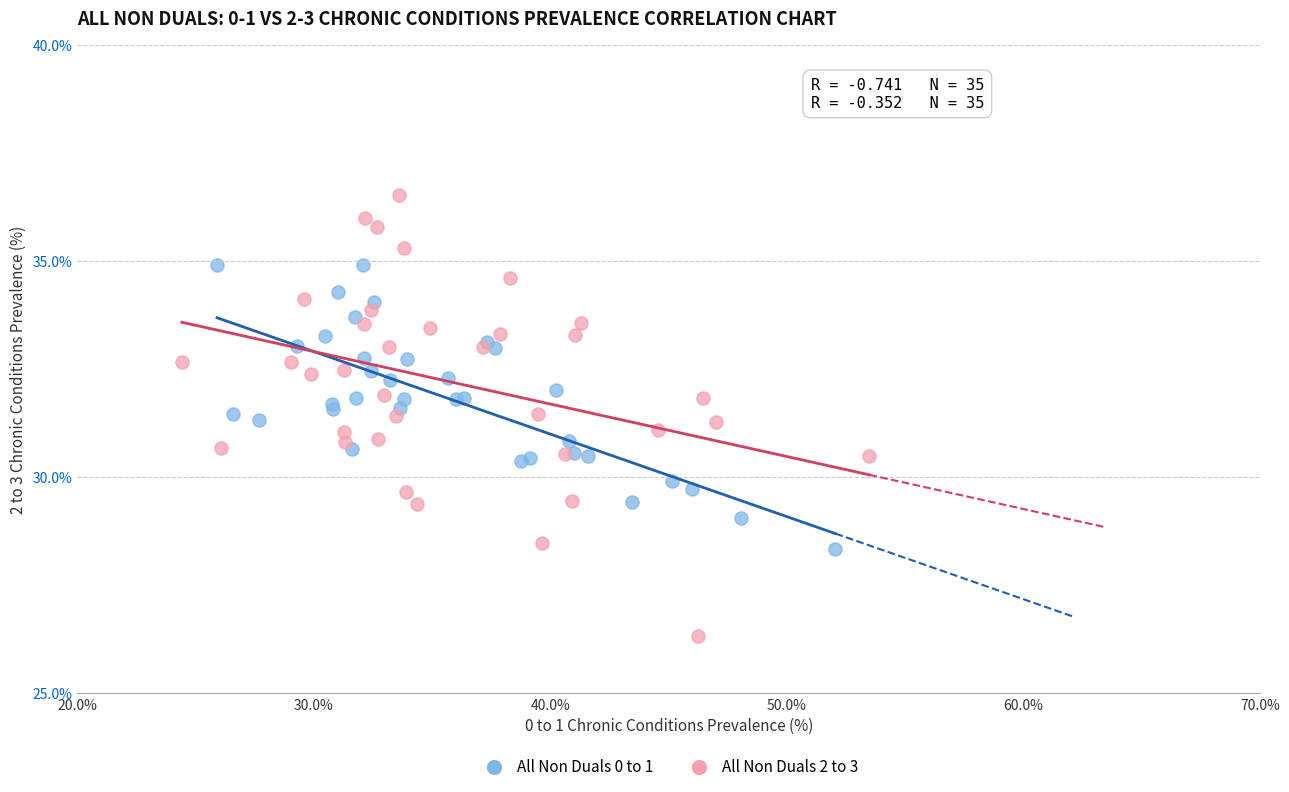

Which series has the widest spread of Y values?

All Non Duals 2 to 3